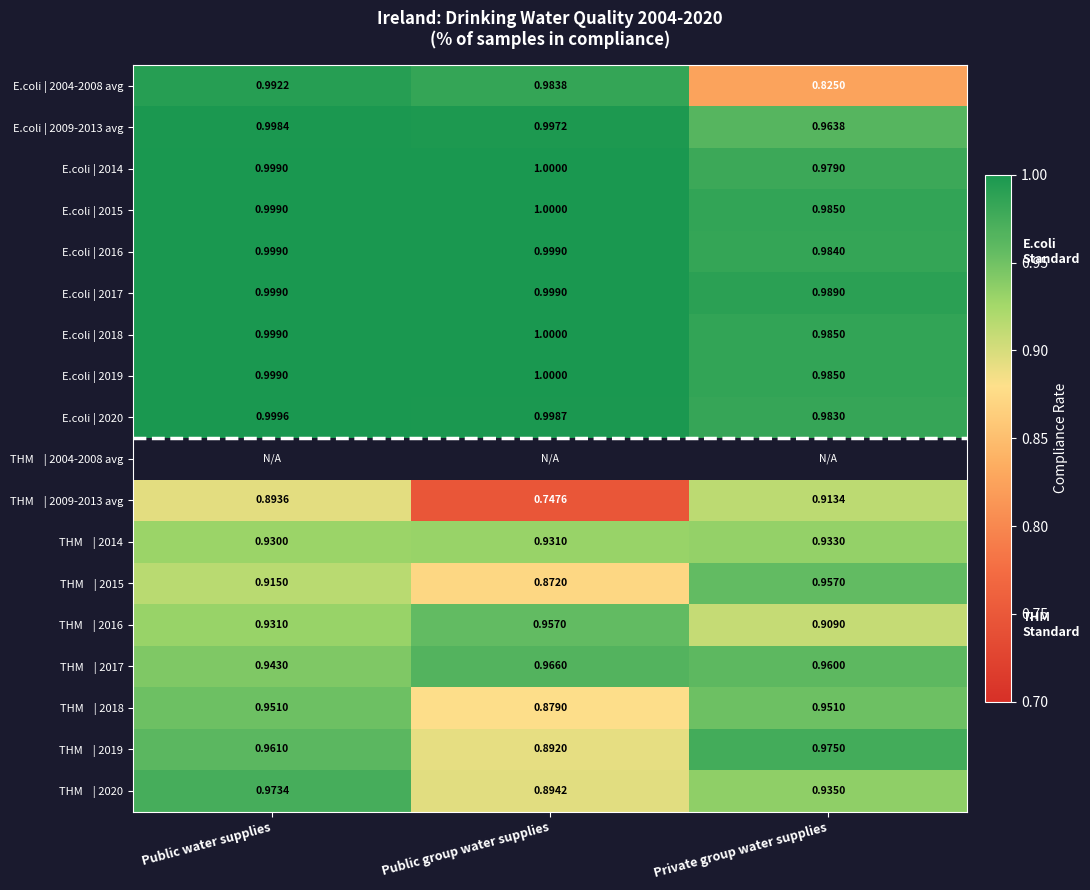

What is the sum of all E.coli | 2004-2008 avg values?

2.8